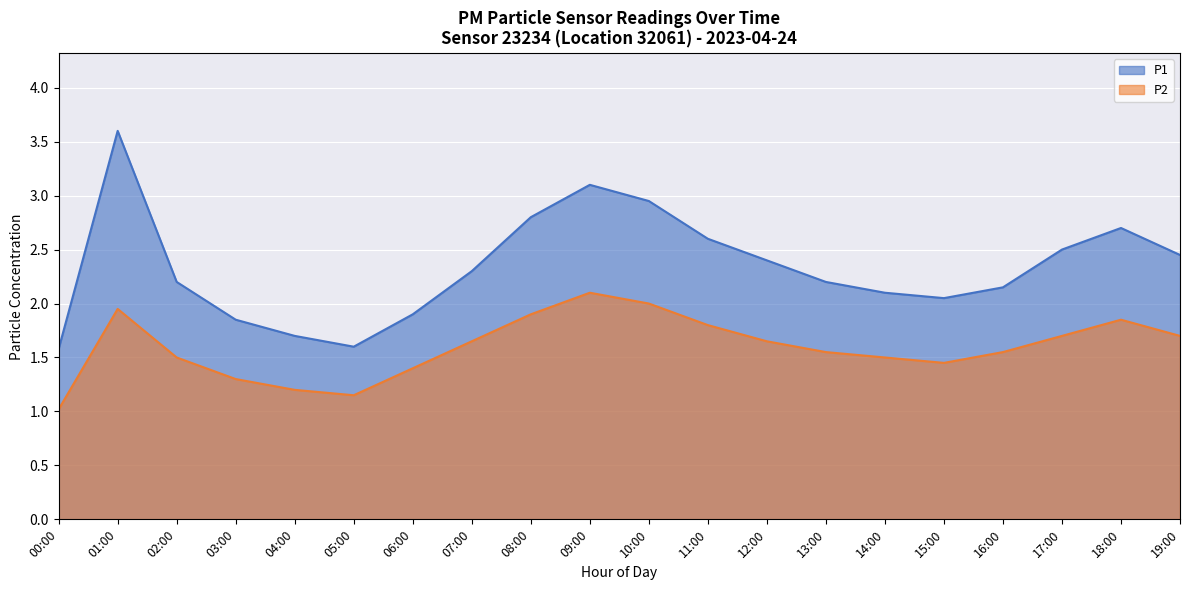

At how many categories does at least one series exceed 2?

15